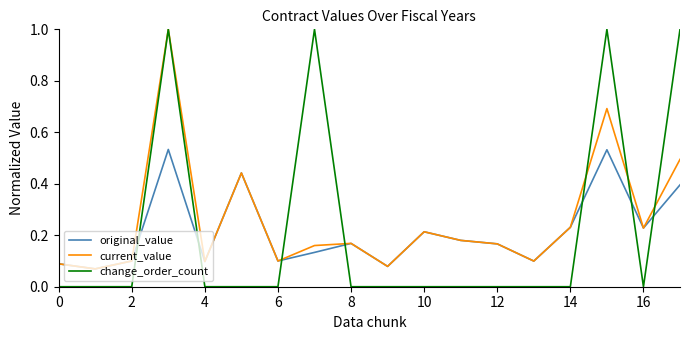

Which series has the widest spread of values?

change_order_count